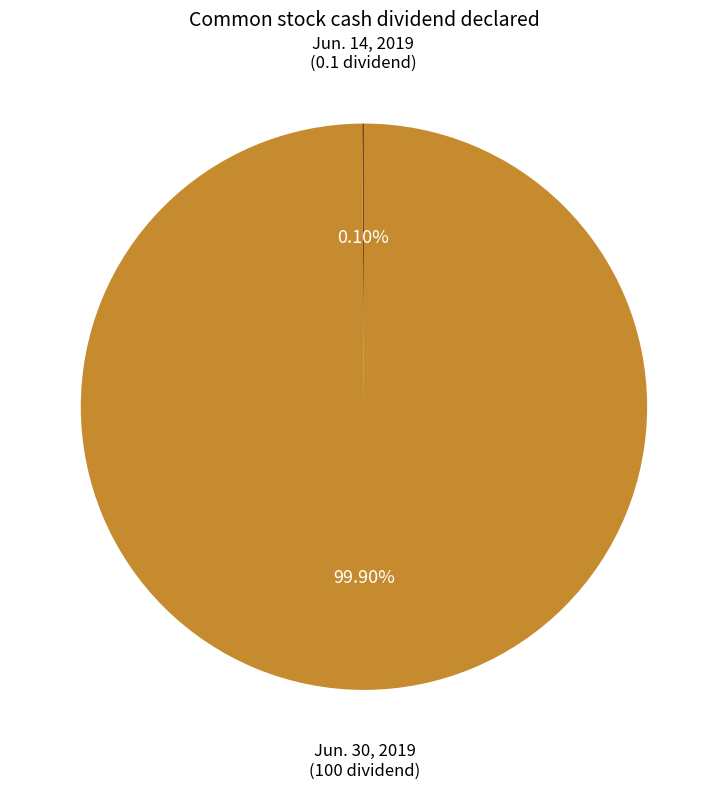

Is there any slice that represents more than half of the pie?

Yes